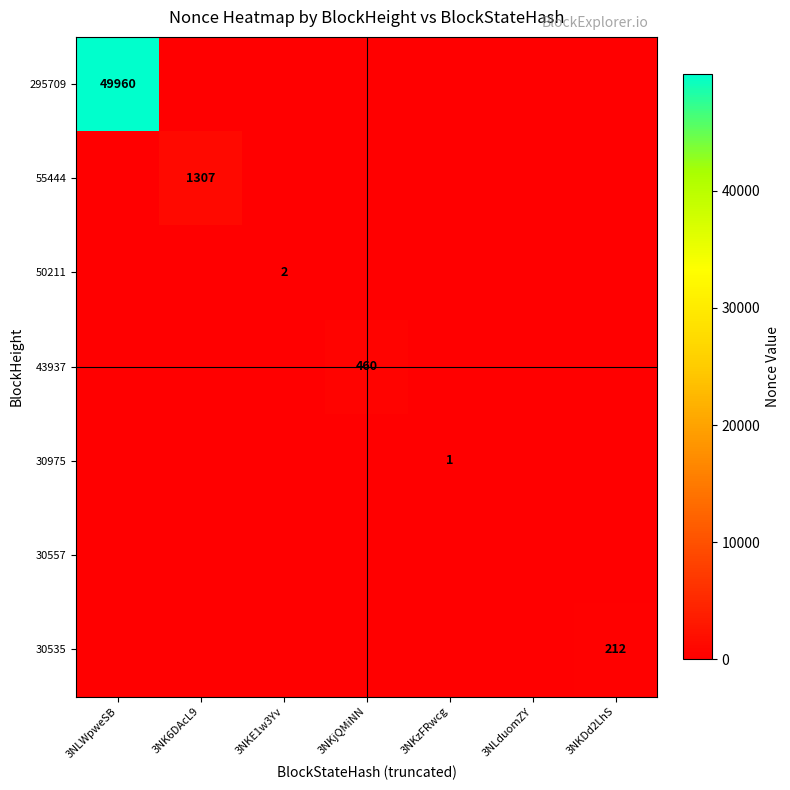

The 50211 series shows -1 at 3NLWpweSB. True or false?

False